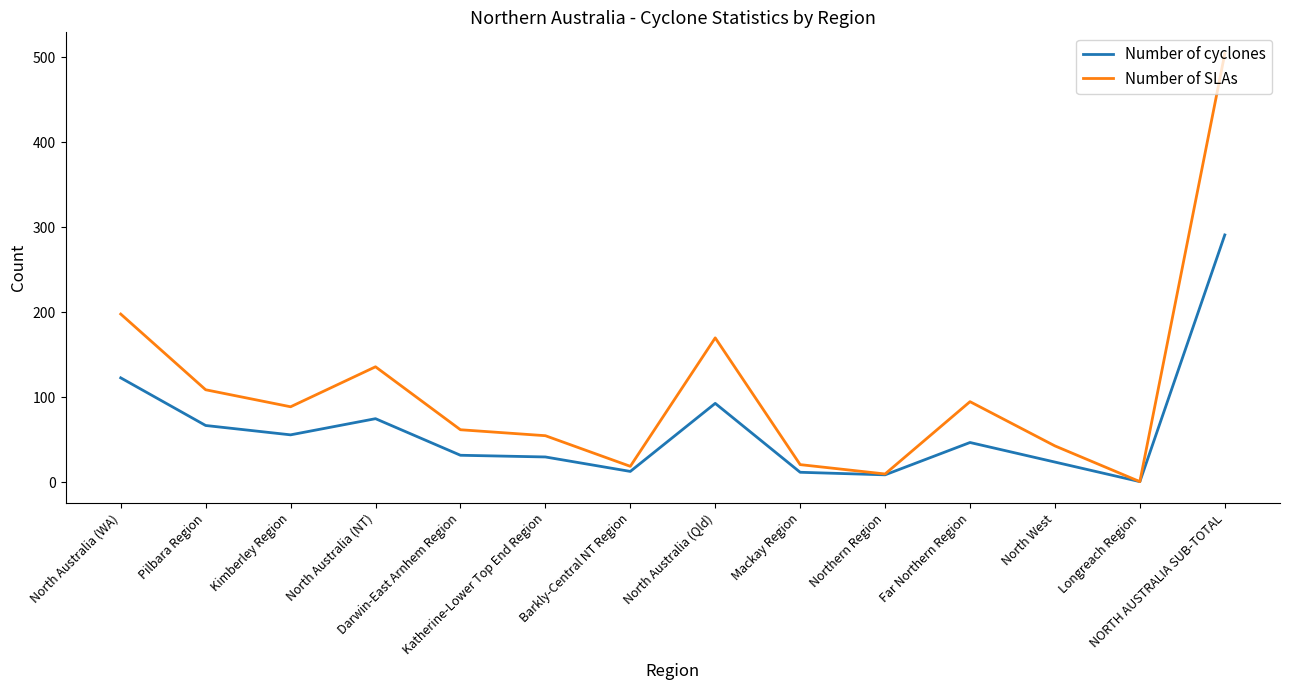

At which category does Number of SLAs reach its first local valley?

Kimberley Region